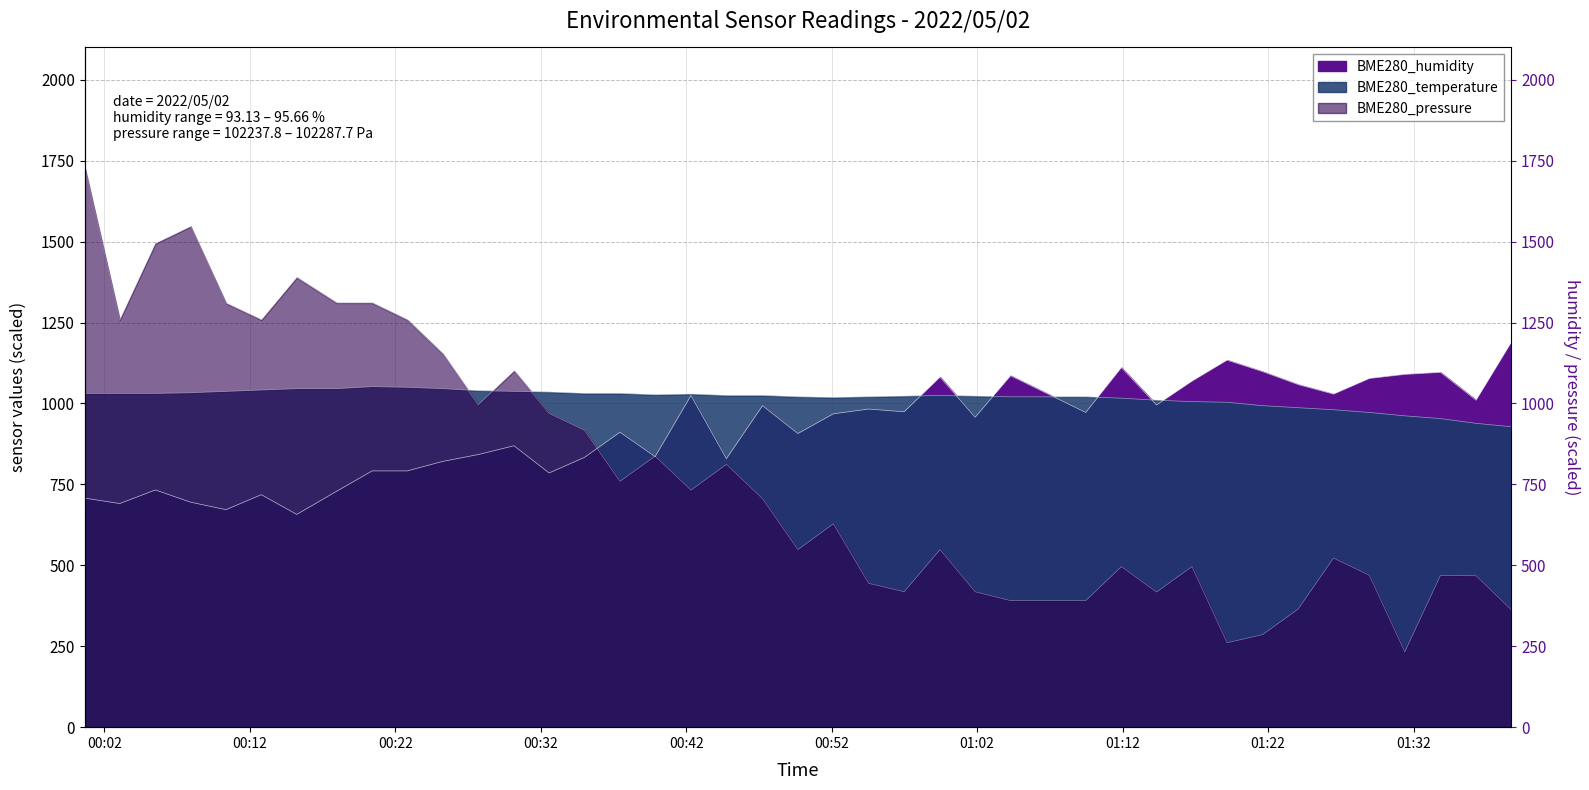

Rank the categories by BME280_pressure value from lowest to highest.

01:31, 01:19, 01:21, 01:38, 01:24, 01:04, 01:09, 01:14, 00:56, 01:01, 00:54, 01:36, 01:28, 01:33, 01:11, 01:16, 01:26, 00:49, 00:59, 00:52, 00:47, 00:42, 00:37, 00:44, 00:39, 00:35, 00:32, 00:27, 00:30, 00:25, 00:03, 00:12, 00:22, 00:10, 00:17, 00:20, 00:15, 00:05, 00:07, 00:00